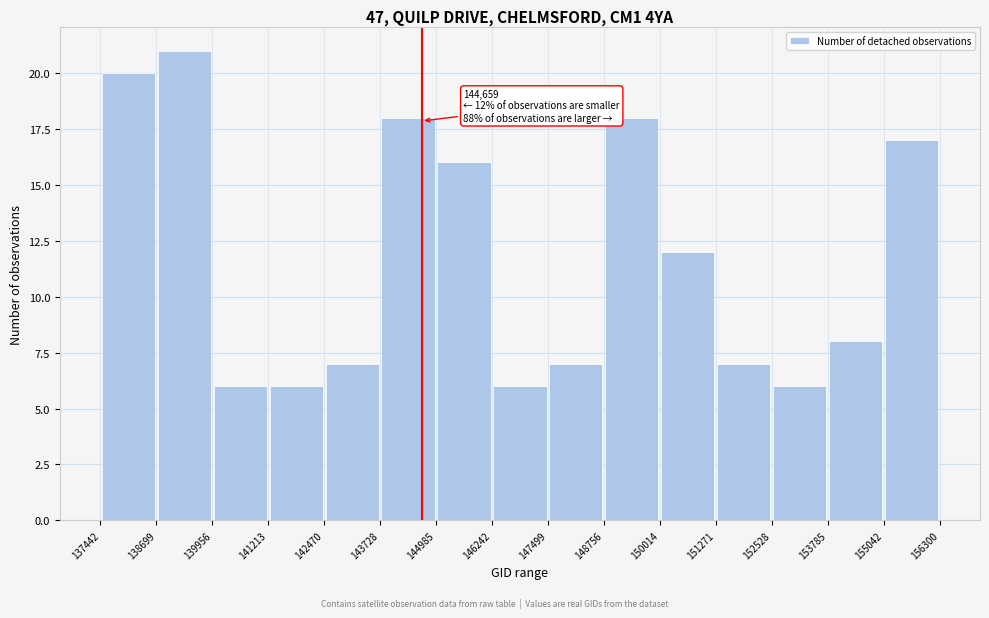

Which range on the x-axis has the tallest bar?

138699 to 139956